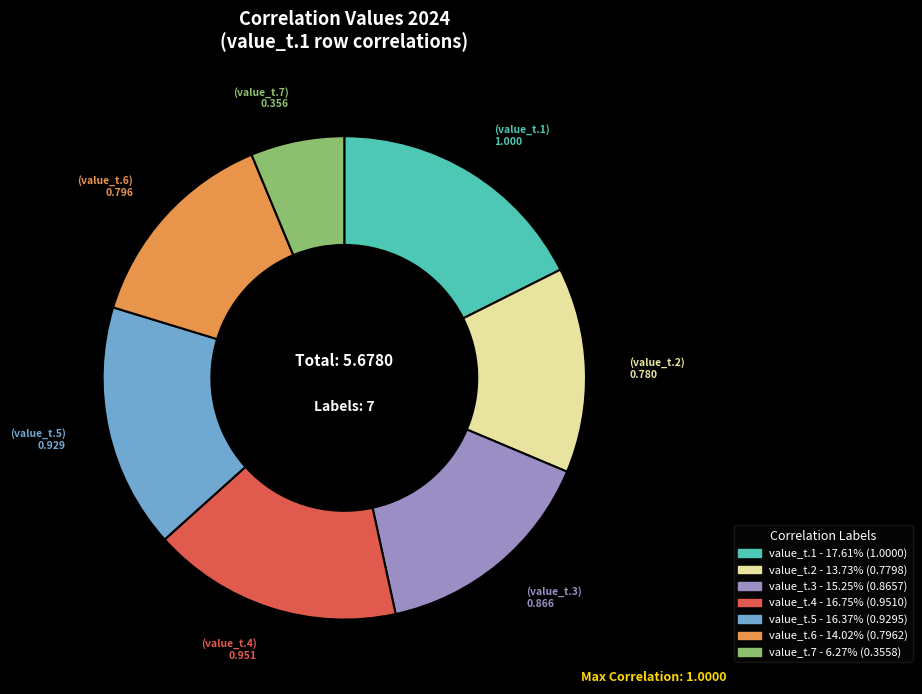

How many slices are in this pie chart?

7